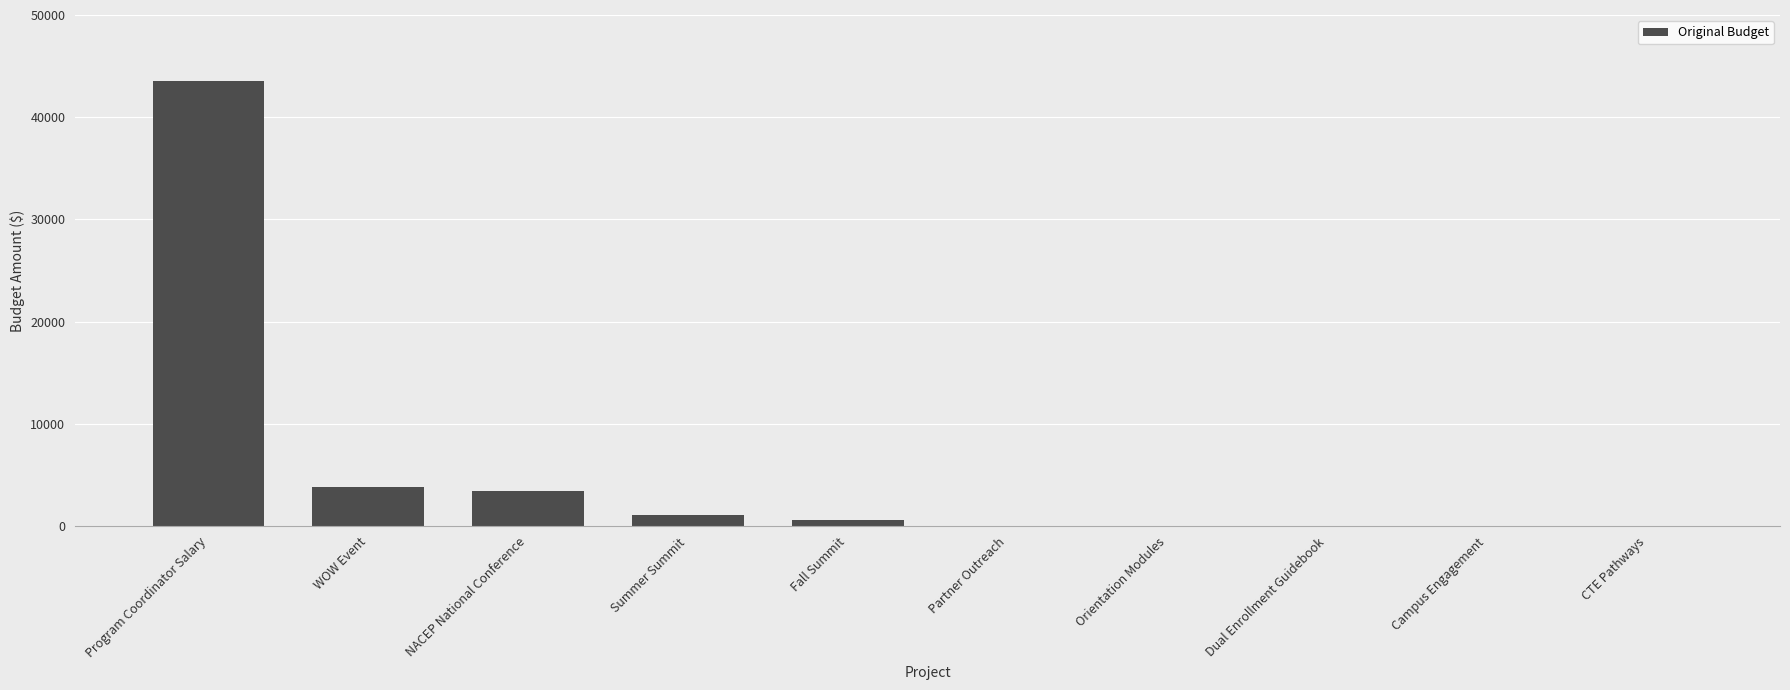

Which has a higher value, Fall Summit or Orientation Modules?

Fall Summit